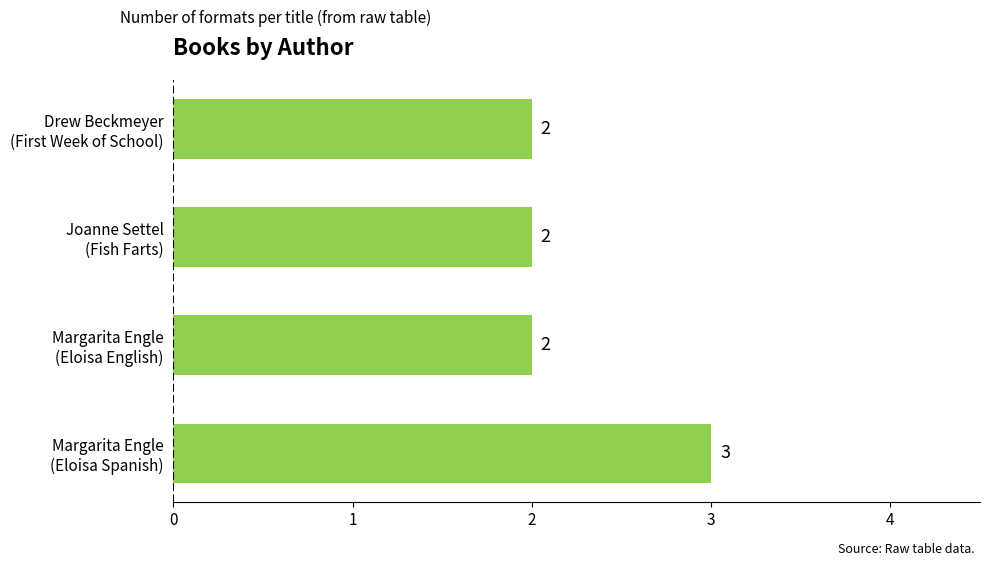

What is the sum of all values?

9